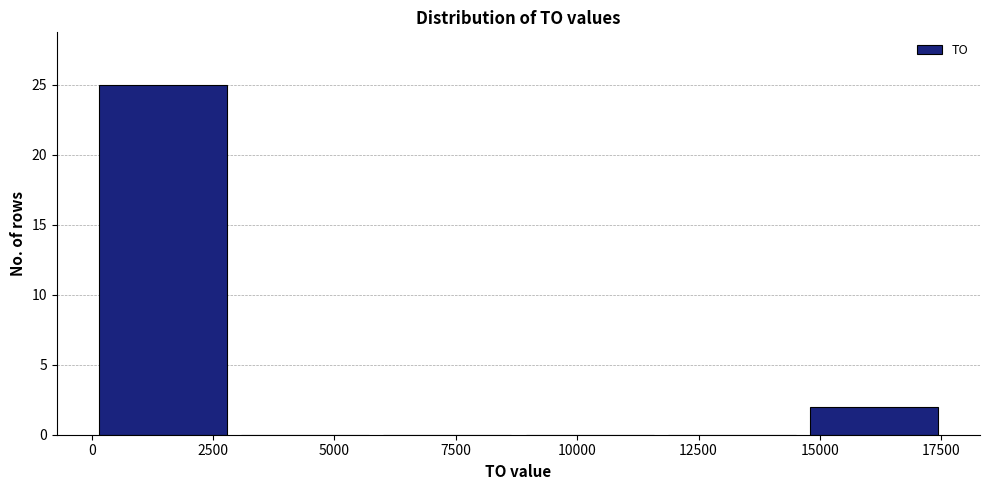

Reading left to right, list every bar in this chart as the range it spans on the x-axis followed by its height. Neither the bar edges nor the heights are printed on the chart, so give them approximately, as read against the axes.

0 to 3000: 25
3000 to 6000: 0
6000 to 9000: 0
9000 to 11500: 0
11500 to 14500: 0
14500 to 17500: 2